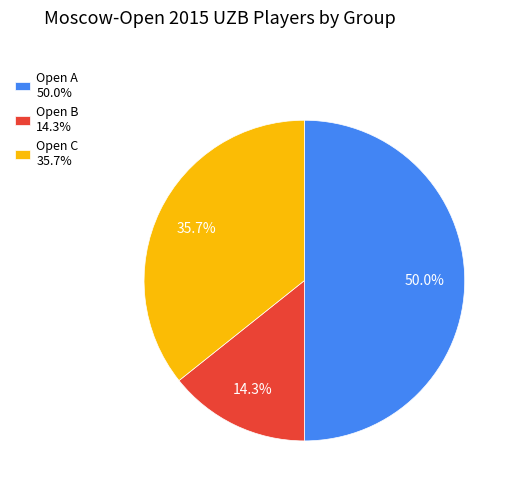

Which slice is the largest?

Open A